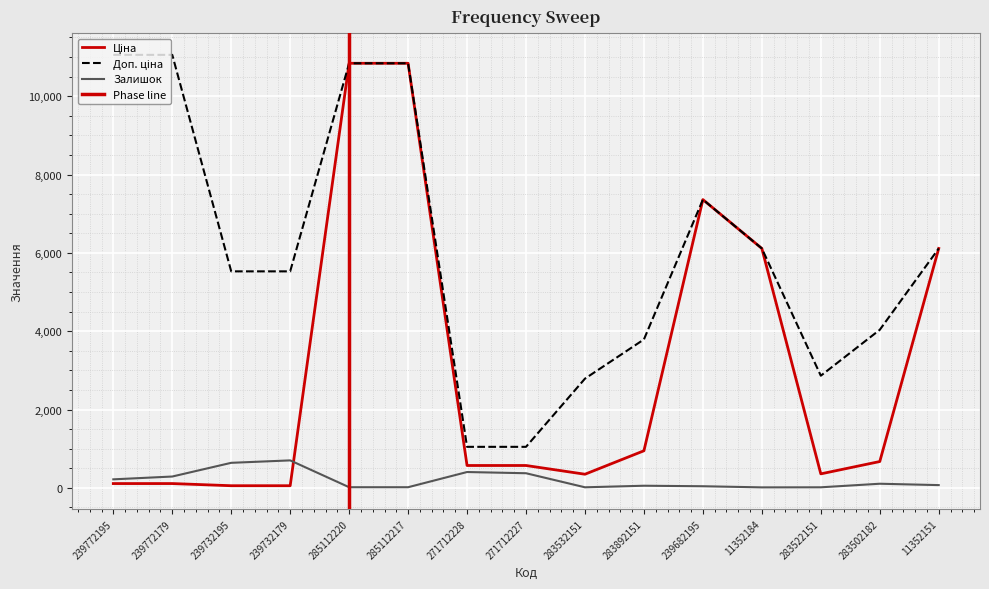

What is the difference between the maximum and minimum values in the Залишок series?

689.0